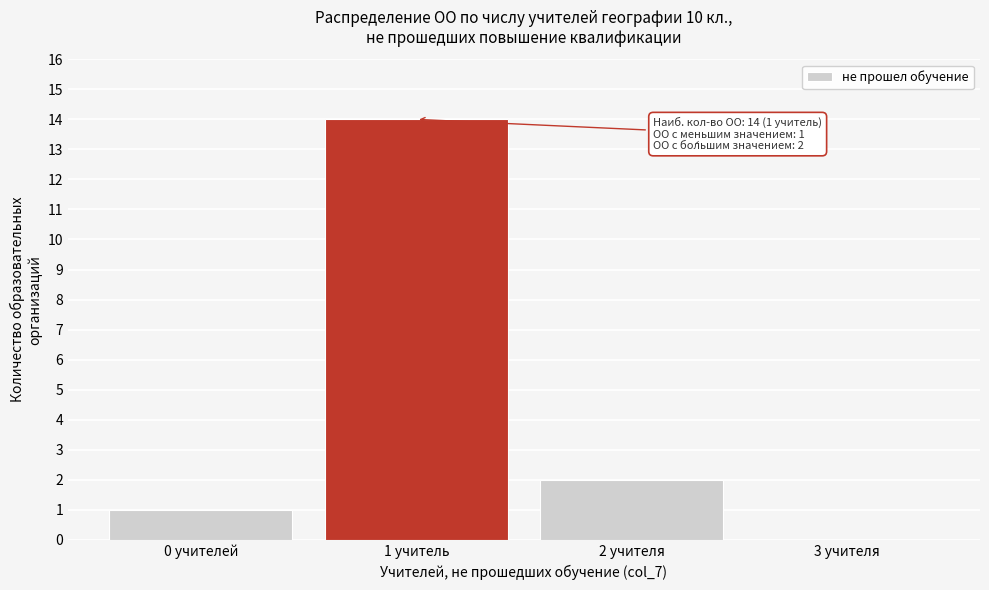

Reading left to right, extract all data points from this chart.

0 учителей=1	1 учитель=14	2 учителя=2	3 учителя=0